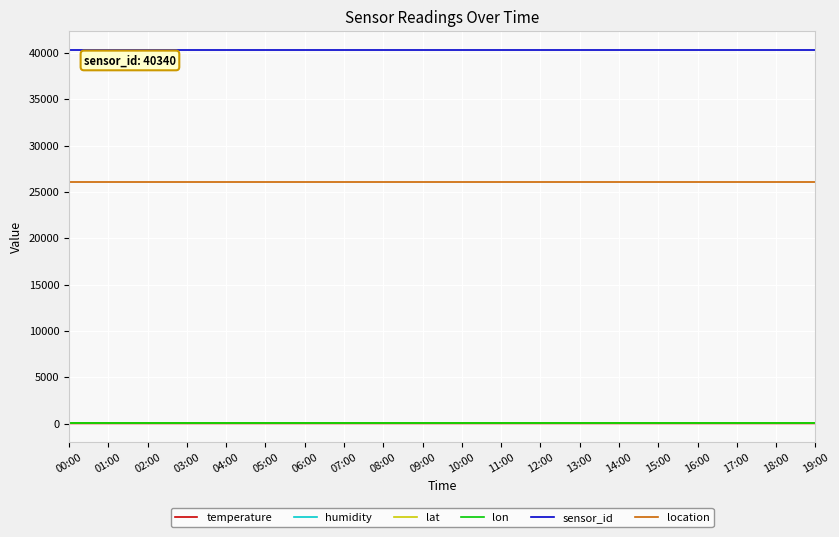

Which series has the widest spread of values?

temperature